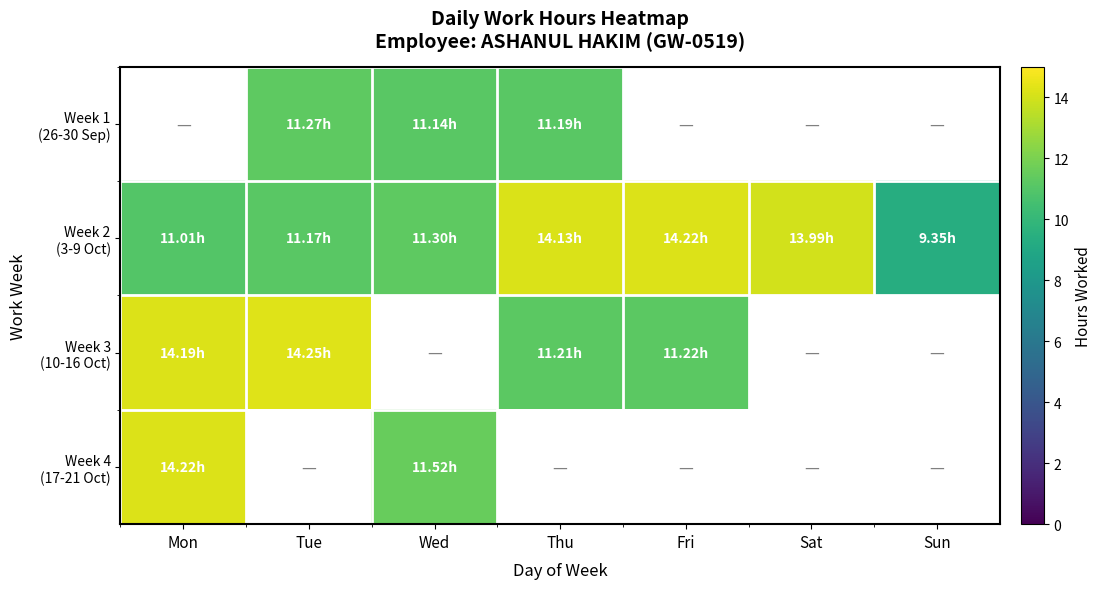

What is the greatest value displayed?

14.2